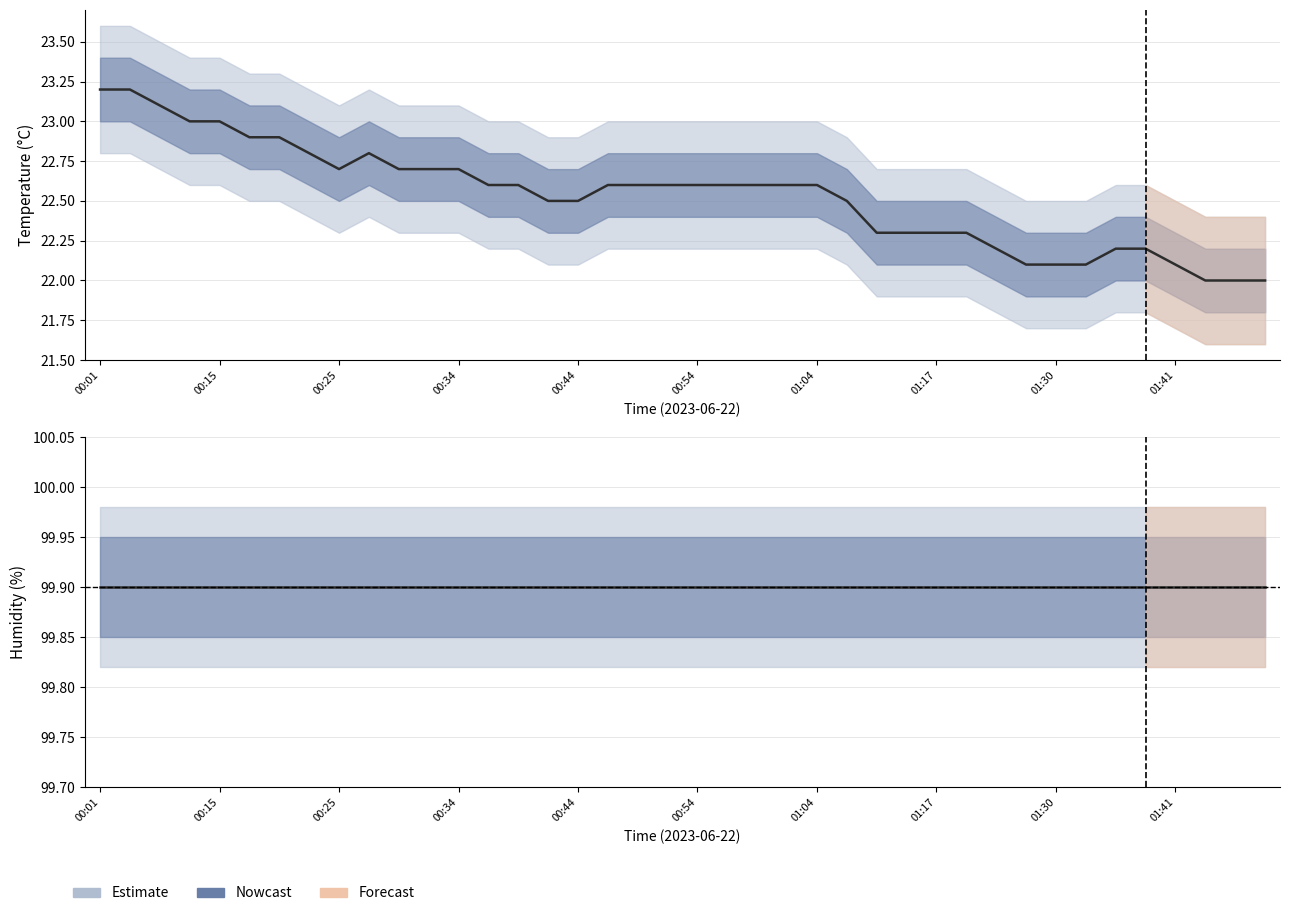

Is it true that temperature equals 22.1 at 01:41?

True